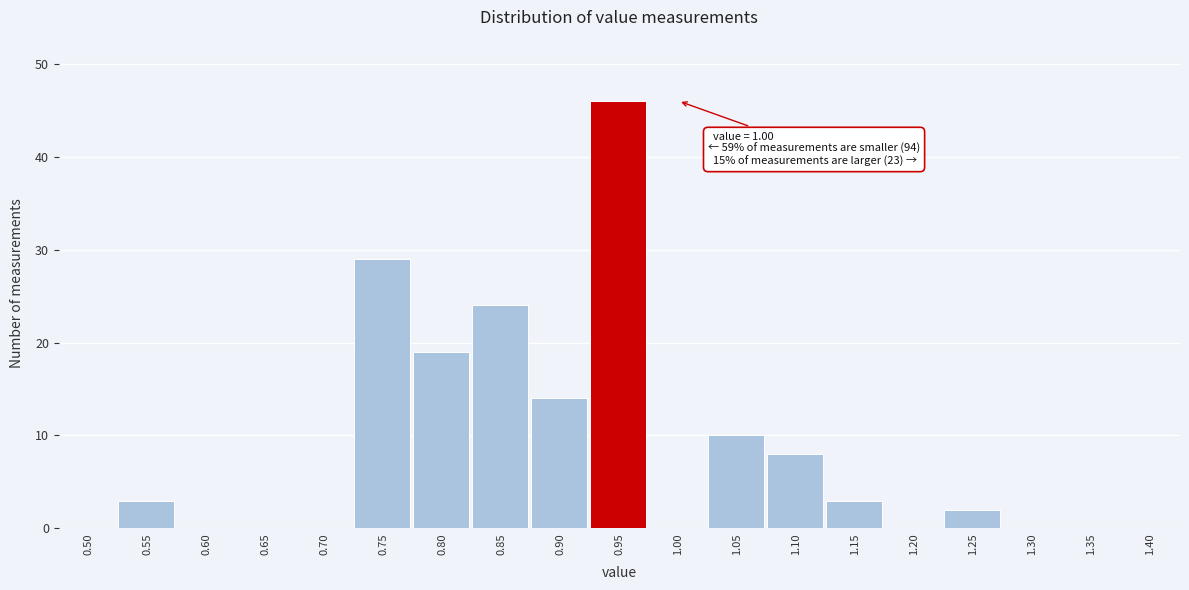

Reading right to left, extract all data points from this chart.

1.40=0	1.35=0	1.30=0	1.25=2	1.20=0	1.15=3	1.10=8	1.05=10	1.00=0	0.95=46	0.90=14	0.85=24	0.80=19	0.75=29	0.70=0	0.65=0	0.60=0	0.55=3	0.50=0